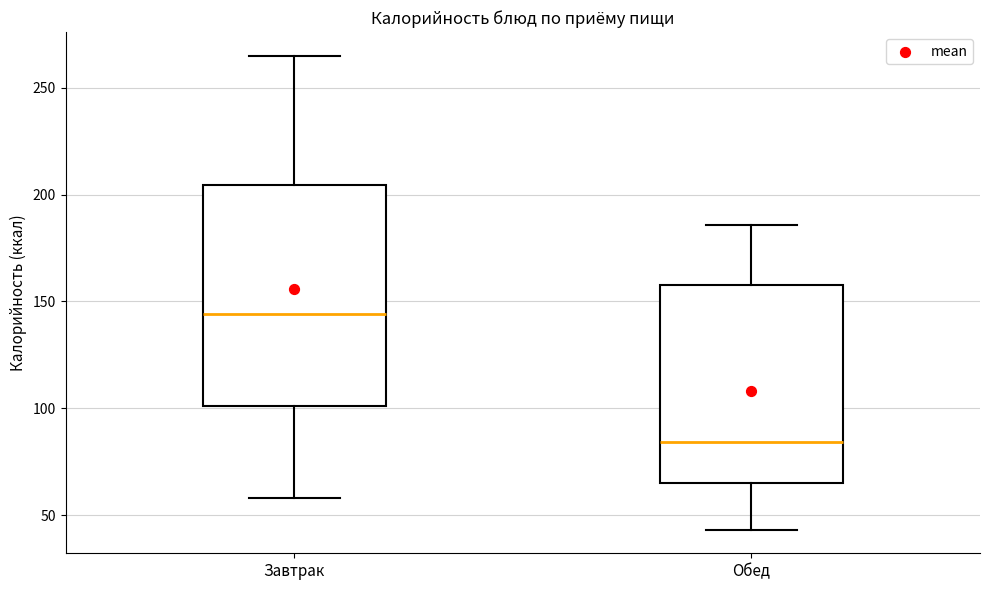

Comparing the boxes themselves (not the whiskers), which one is the tallest?

Завтрак